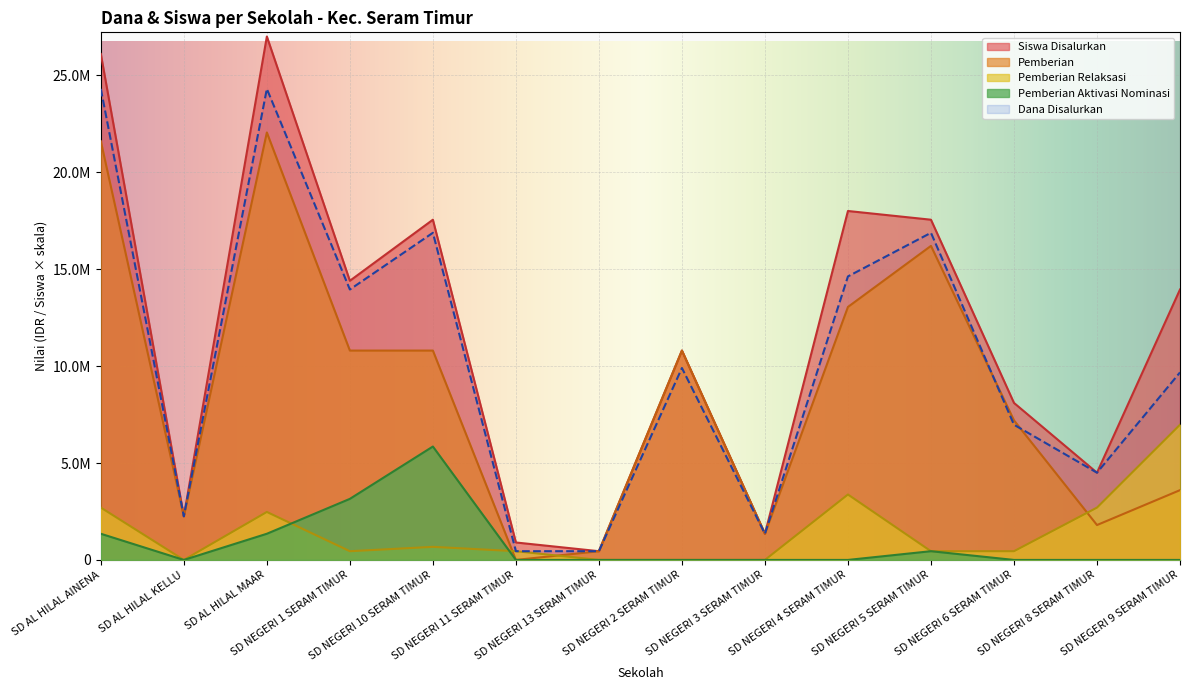

Reading left to right, transcribe all the data shown in this chart.

Dana Disalurkan: 24300000	2250000	24300000	13950000	16875000	450000	450000	9900000	1350000	14625000	16875000	6975000	4500000	9675000
Siswa Disalurkan: 26100000	2250000	27000000	14400000	17550000	900000	450000	10800000	1350000	18000000	17550000	8100000	4500000	13950000
Pemberian Relaksasi: 2700000	0	2475000	450000	675000	450000	0	0	0	3375000	450000	450000	2700000	6975000
Pemberian: 21600000	2250000	22050000	10800000	10800000	0	450000	10800000	1350000	13050000	16200000	7200000	1800000	3600000
Pemberian Dari Aktivasi Nominasi: 1350000	0	1350000	3150000	5850000	0	0	0	0	0	450000	0	0	0